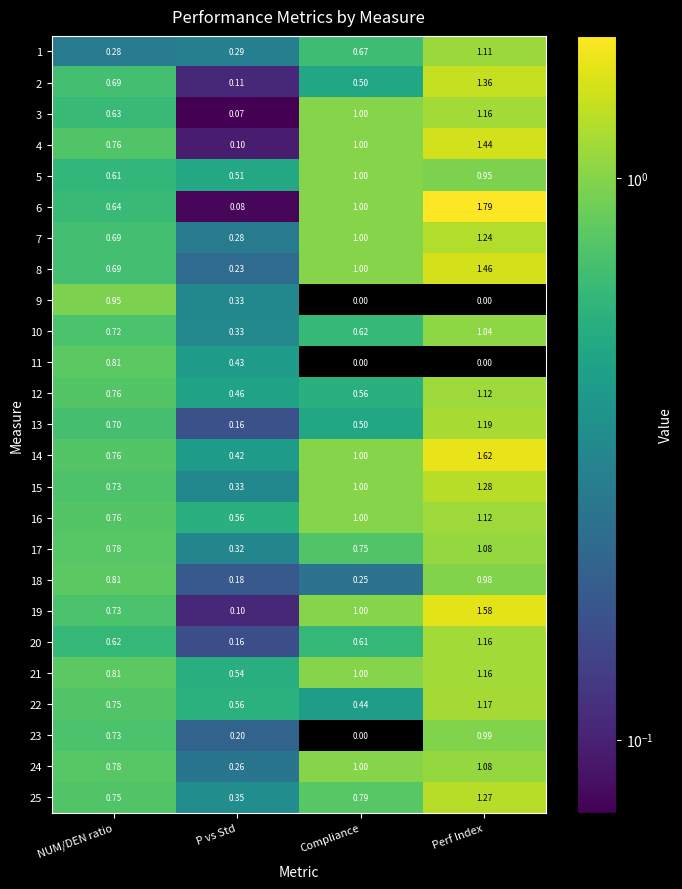

Which series has the largest range (max minus min)?

6